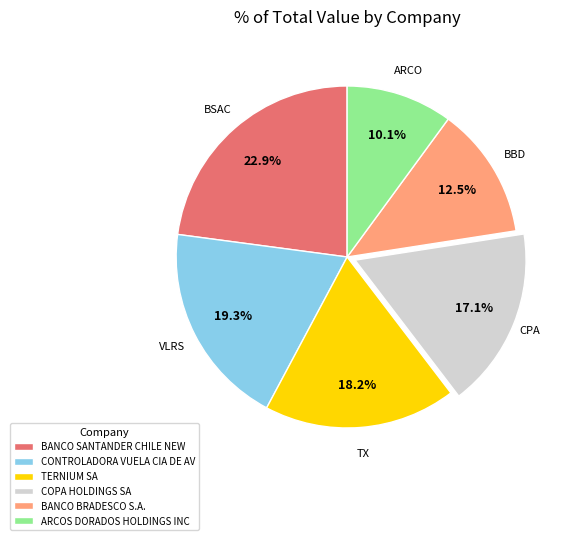

Which has a higher value, CONTROLADORA VUELA CIA DE AV or BANCO SANTANDER CHILE NEW?

BANCO SANTANDER CHILE NEW